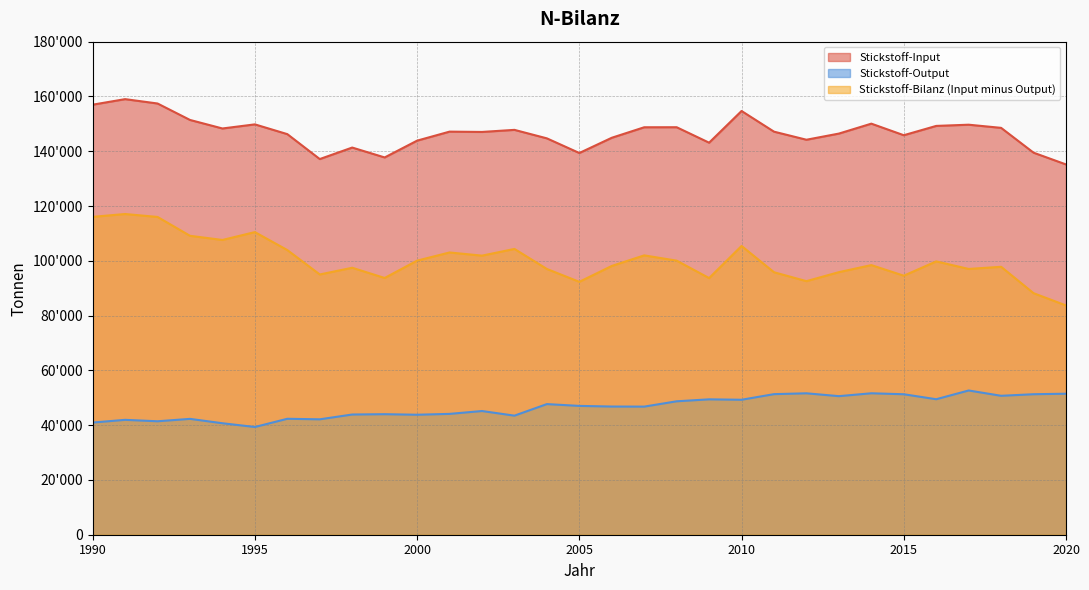

What is the spread (max minus min) of values at 2012?

92571